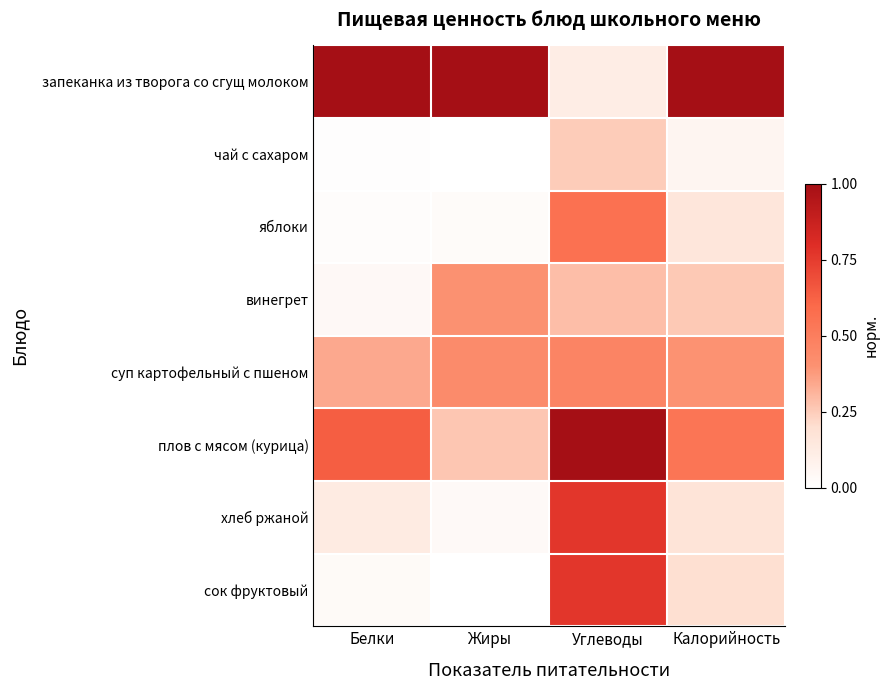

What is the total value across all series at Белки?

2.2